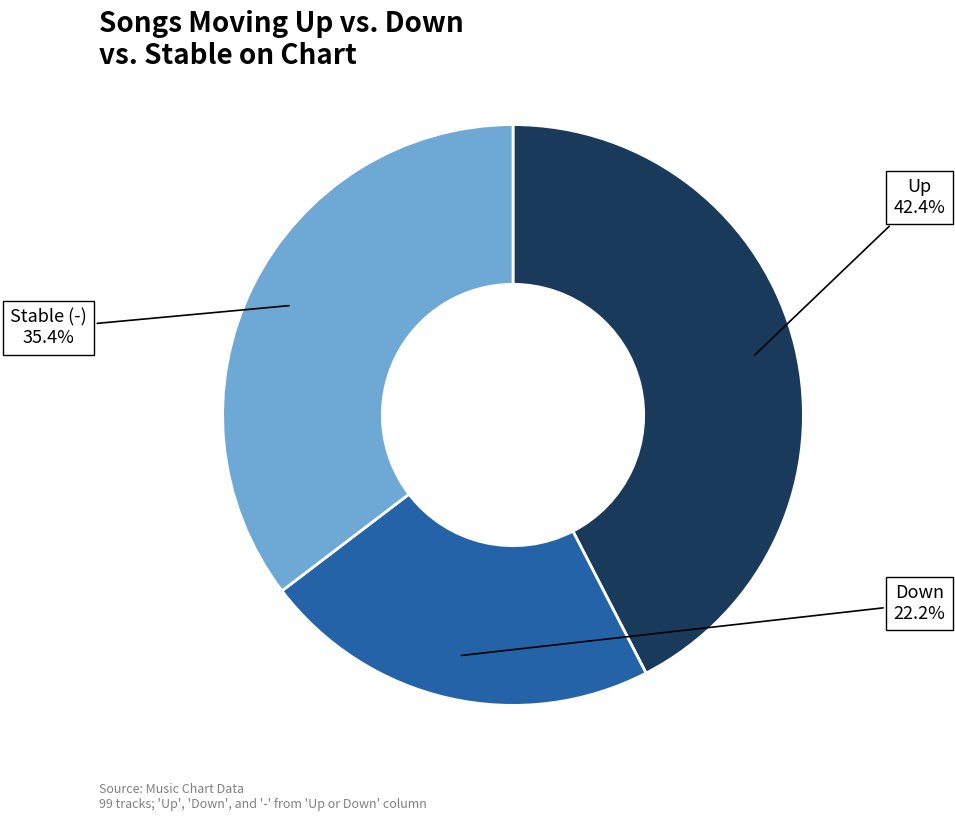

Is there a majority slice in this chart?

No